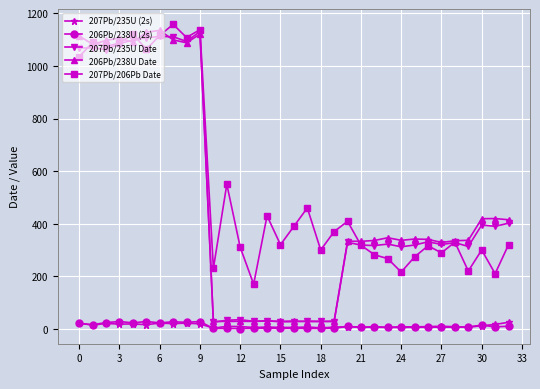

True or false: 206Pb/238U Date has more than 0 points higher than both neighbors.

True